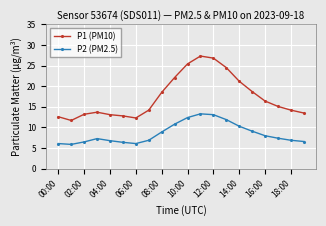

What is the sum of all P2 (PM2.5) values?

170.7